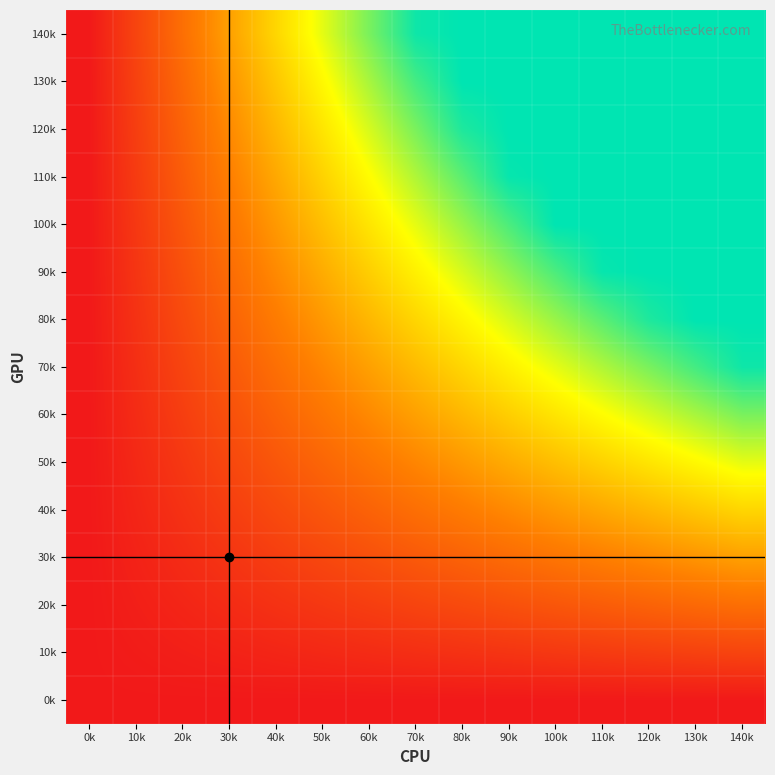

At 110k, list the series in order from largest to smallest.

100k, 110k, 120k, 130k, 140k, 90k, 80k, 70k, 60k, 50k, 40k, 30k, 20k, 10k, 0k